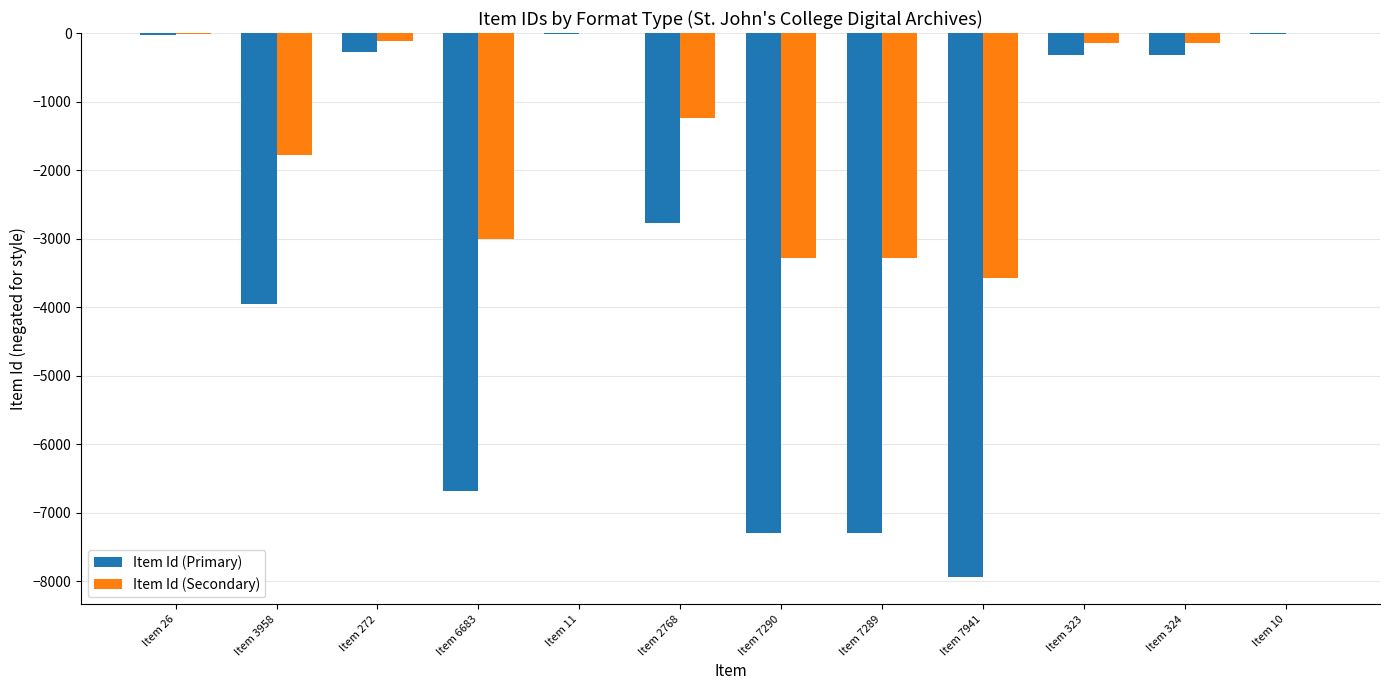

Which series has the largest total across all categories?

Item Id (Secondary)